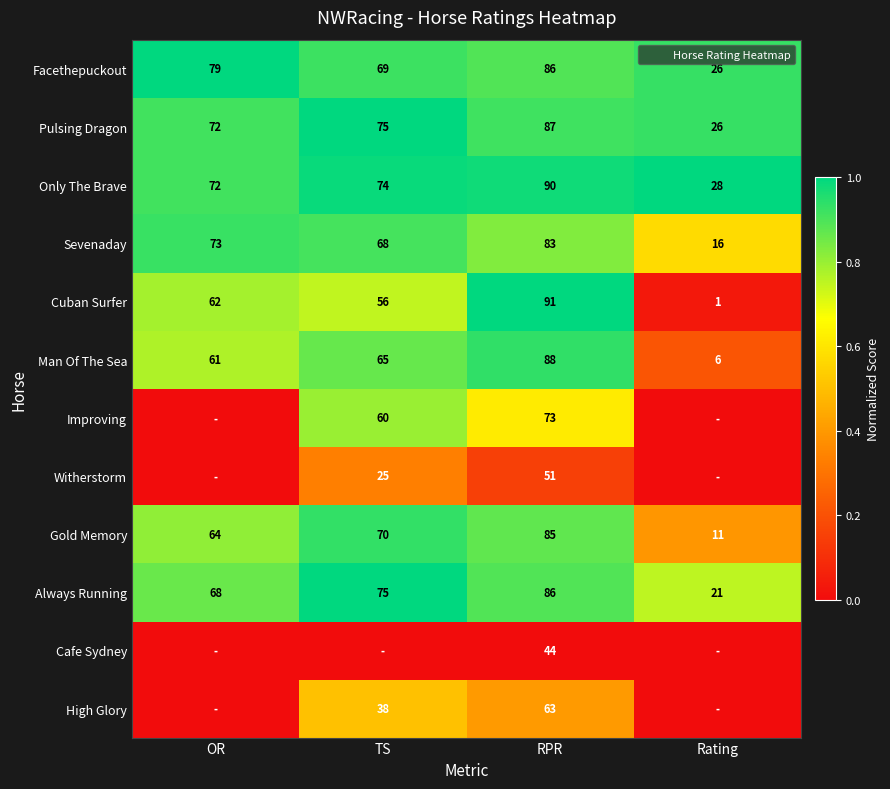

What is the difference between the highest and lowest values at RPR?

47